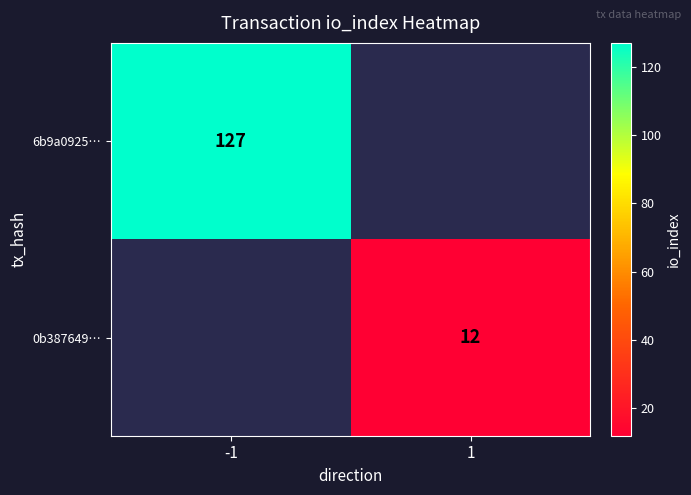

True or false: 6b9a0925… has a value of 77 at -1.

False